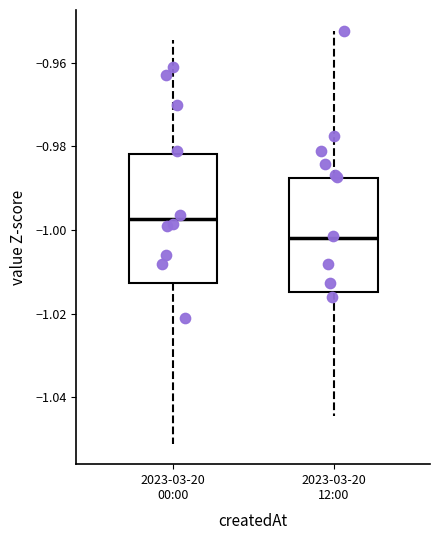

Comparing the boxes themselves (not the whiskers), which one is the tallest?

2023-03-20 00:00